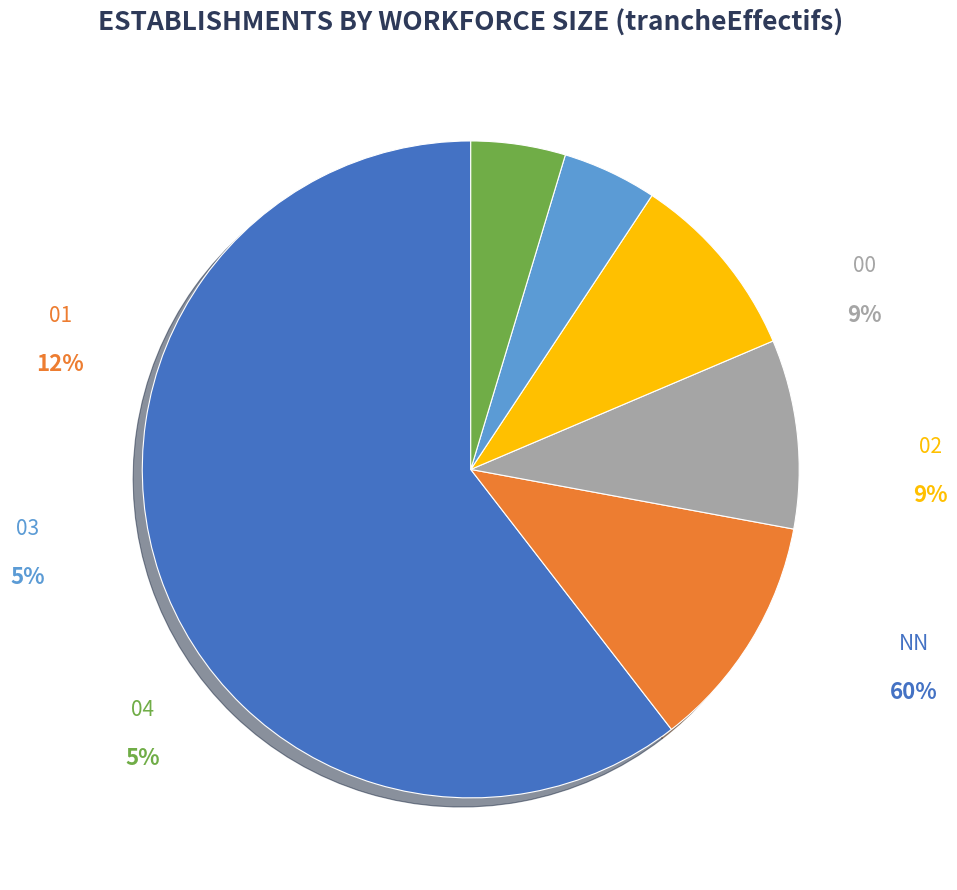

To the nearest percent, what percentage of the pie is NN?

60%